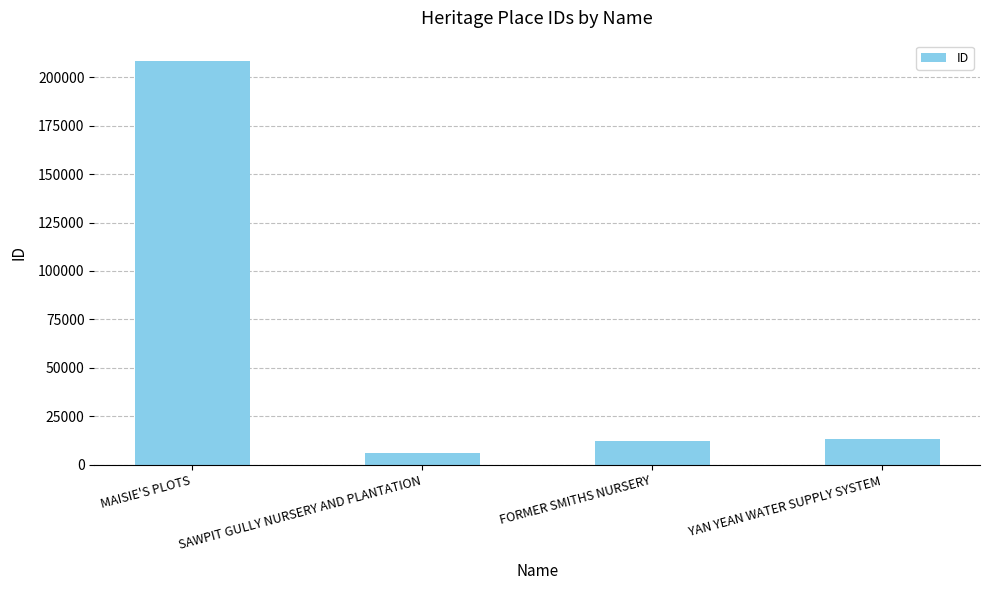

What is the difference between the maximum and minimum values?

202305